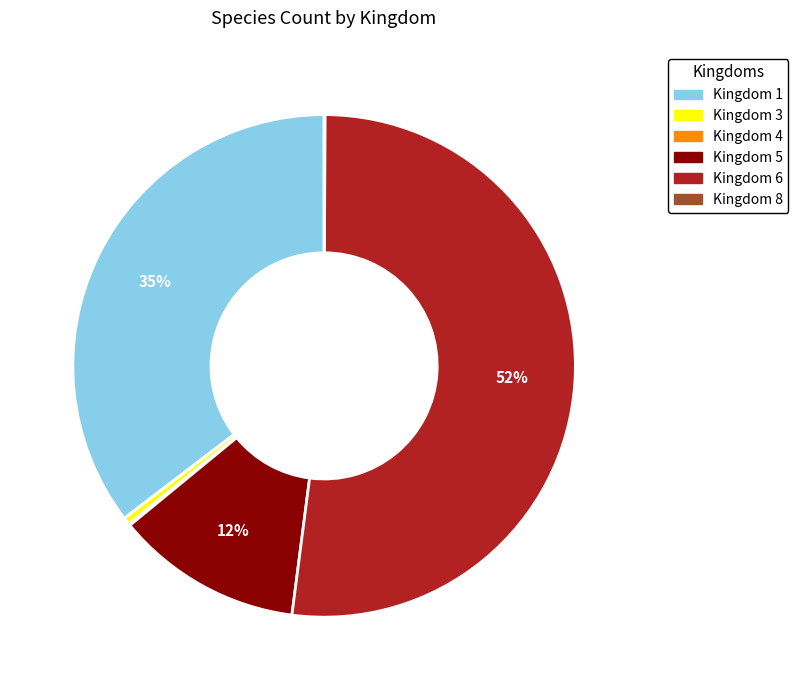

Which has a higher value, Kingdom 5 or Kingdom 3?

Kingdom 5